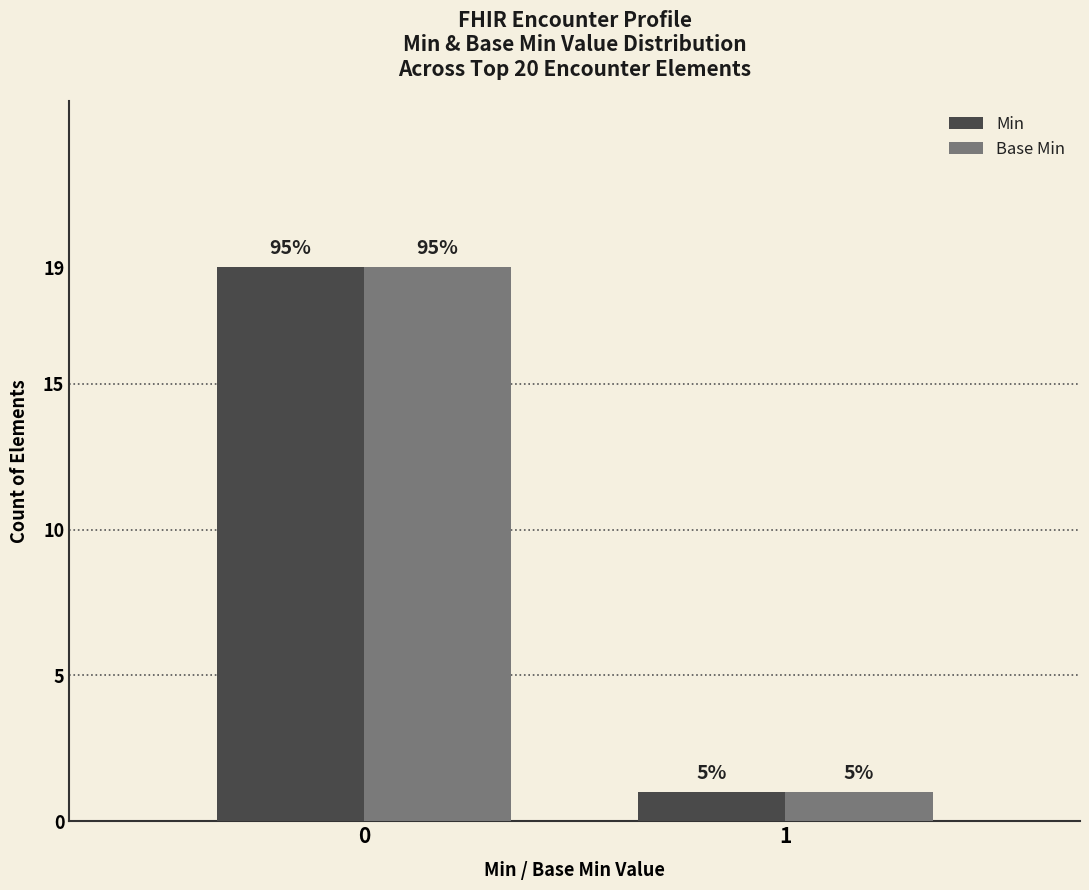

Are the bars grouped side by side (vs. stacked)?

Yes